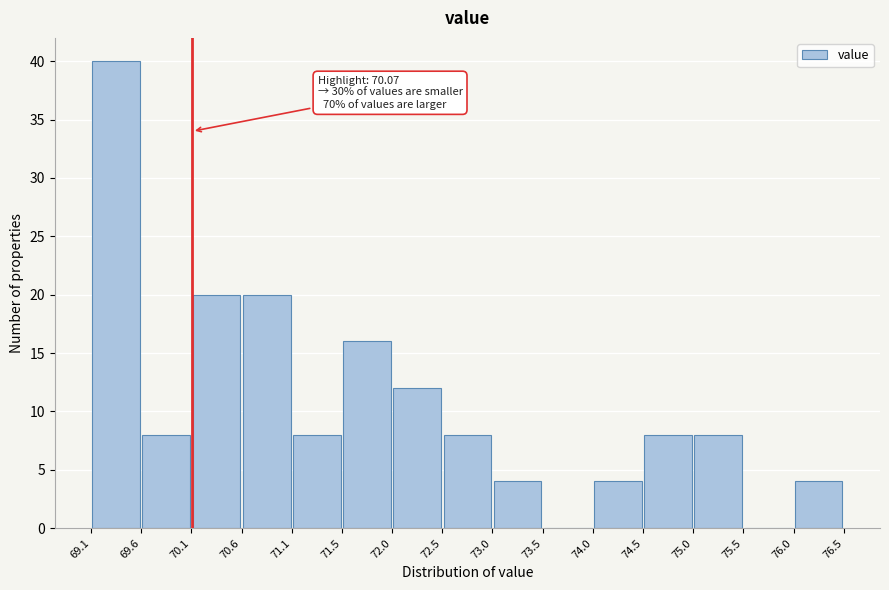

Which range on the x-axis has the tallest bar?

69.1 to 69.6